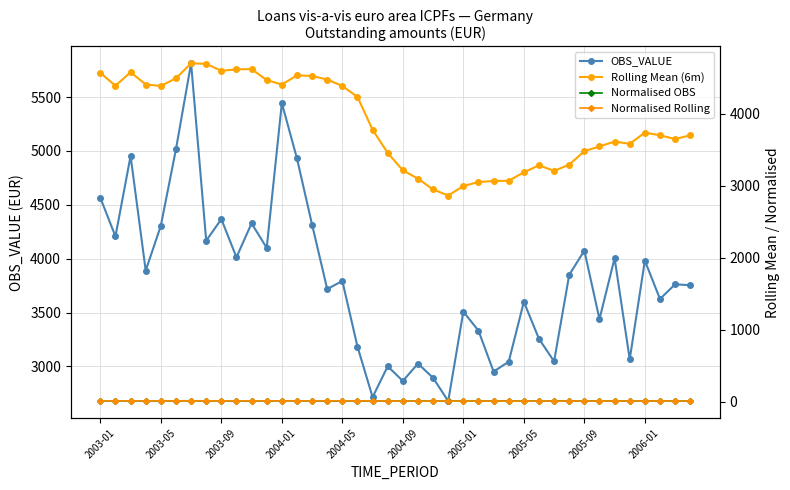

What is the difference between the maximum and minimum values in the OBS_VALUE series?

3135